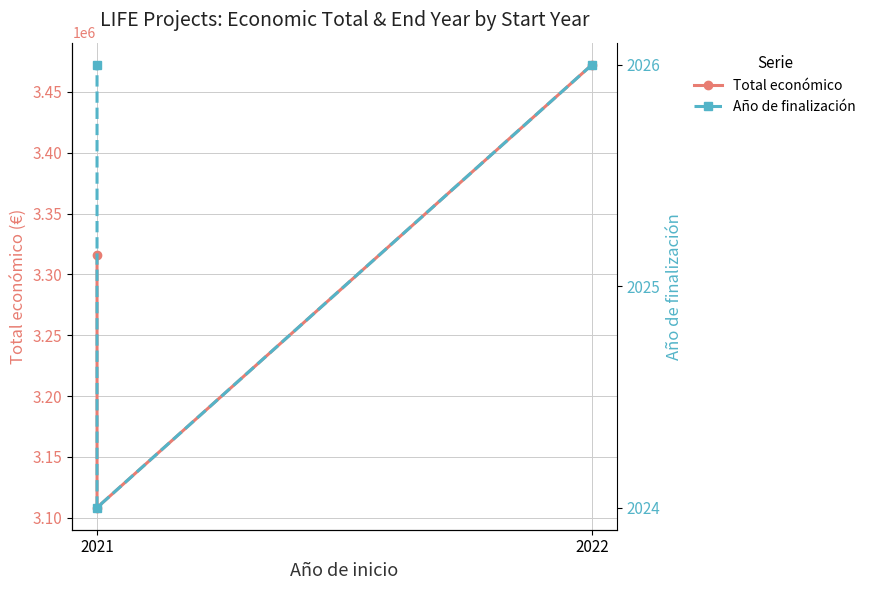

Count the Año de finalización values in the range 2024 to 2026.

3